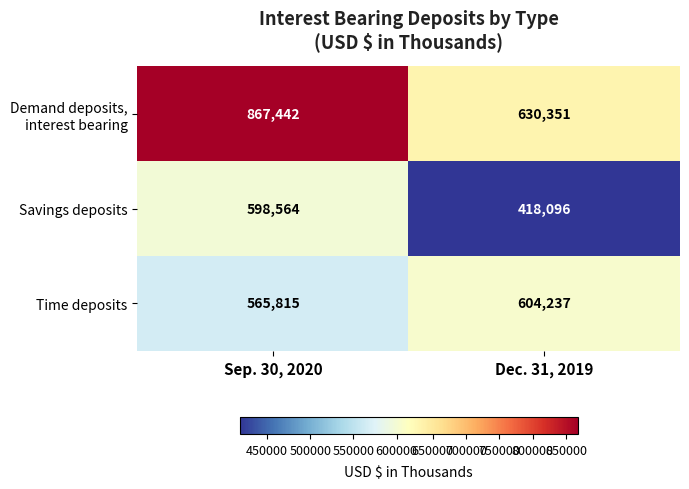

What value does the Savings deposits series have at Dec. 31, 2019?

418096